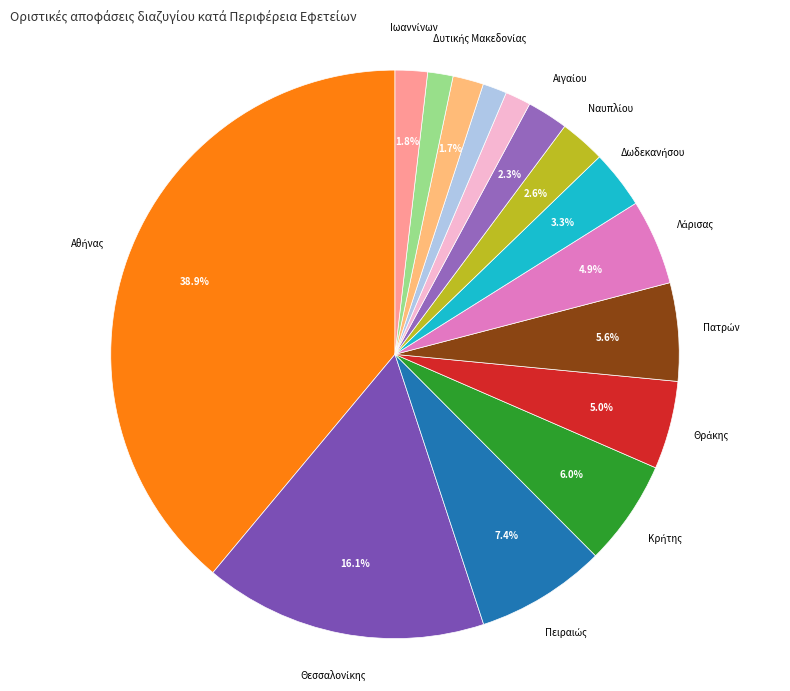

How many segments does this pie chart have?

15